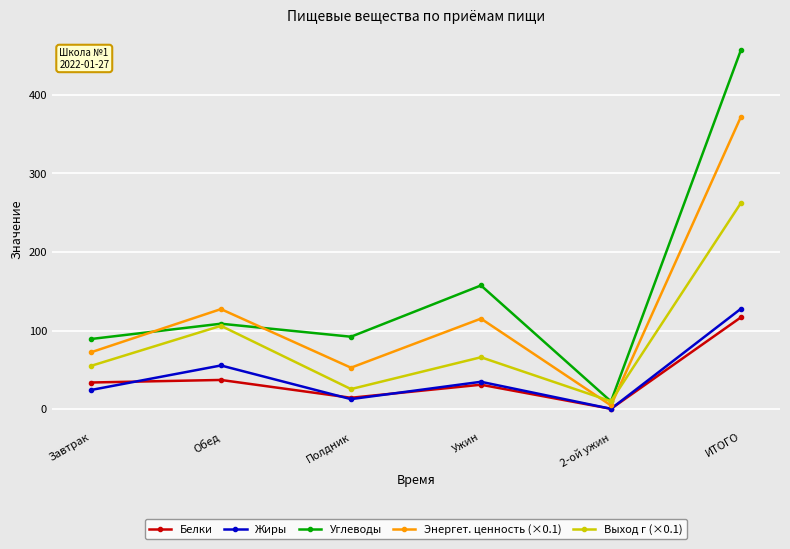

What value does the Энергет. ценность (×0.1) series have at 2-ой ужин?

4.7